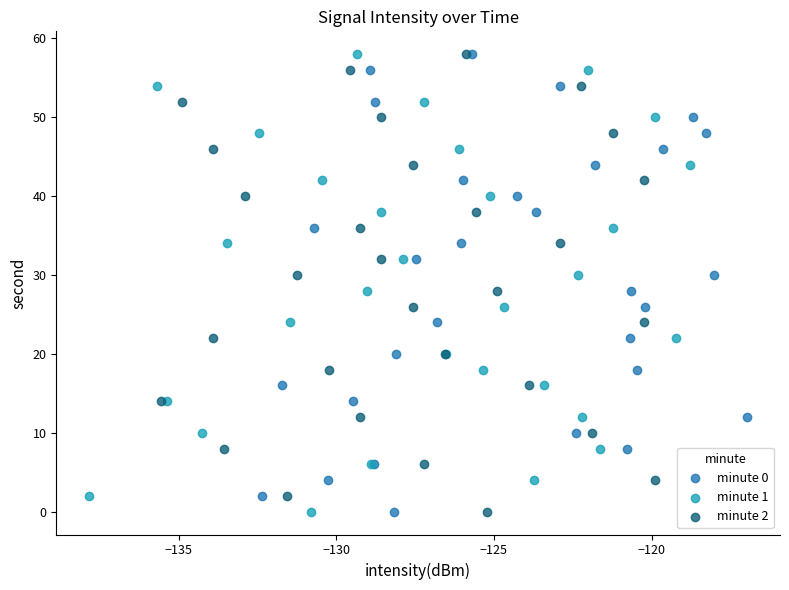

What are all the series names shown in the legend?

minute 0, minute 1, minute 2